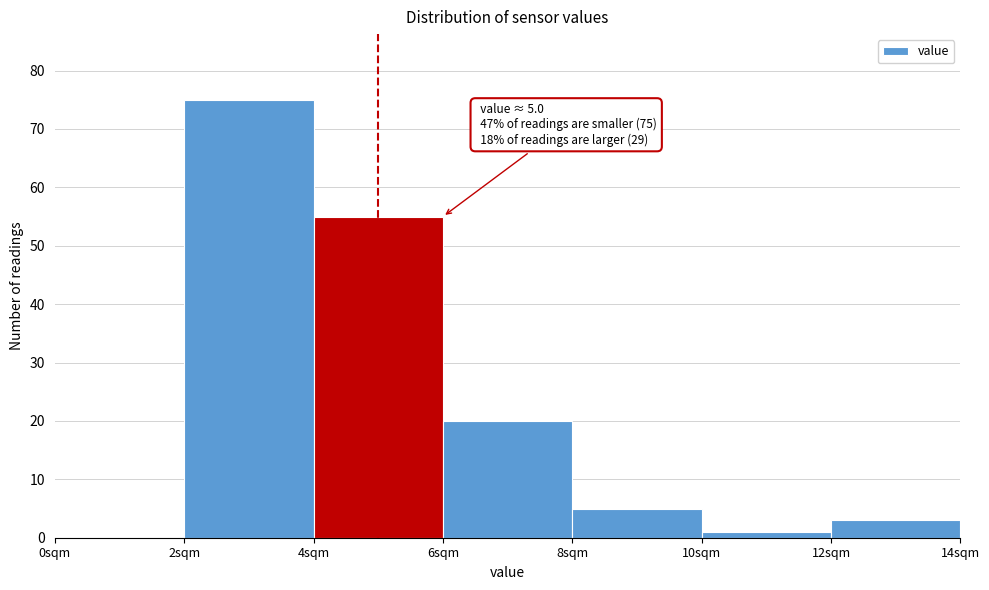

Over which range of the x-axis is the bar tallest?

2 to 4